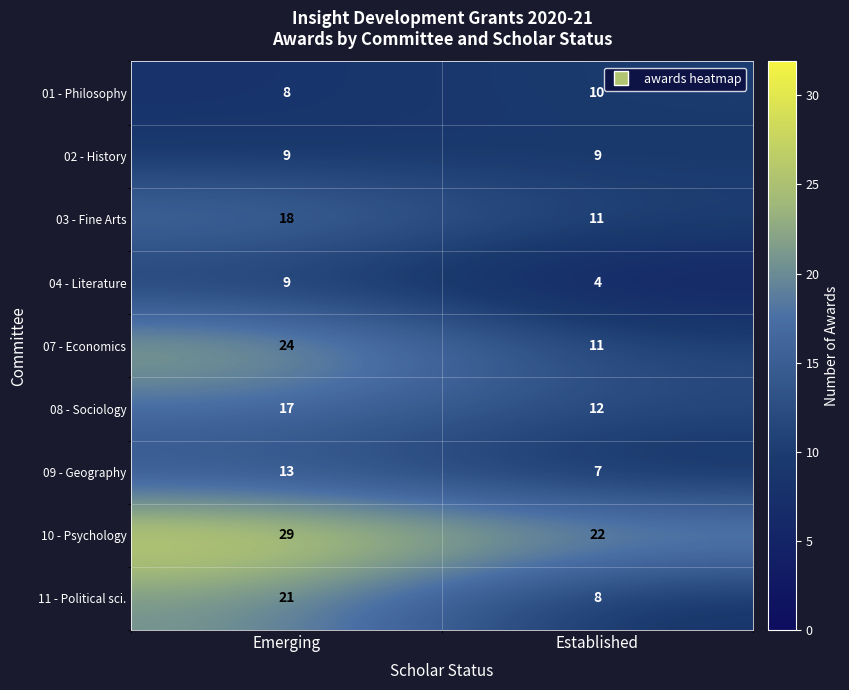

List the labels in order of 11 - Political sci. value, smallest first.

Established, Emerging